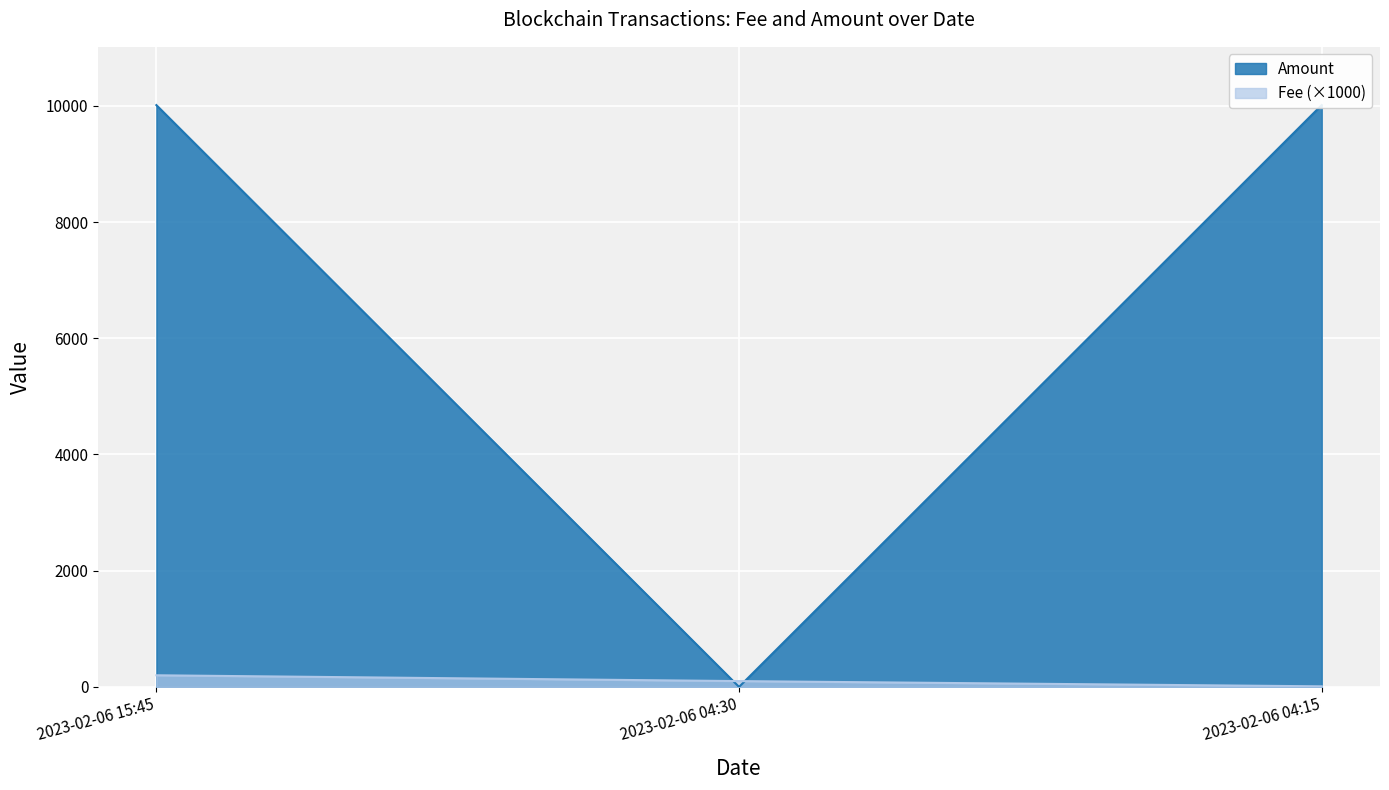

What are all the series names shown in the legend?

Fee, Amount